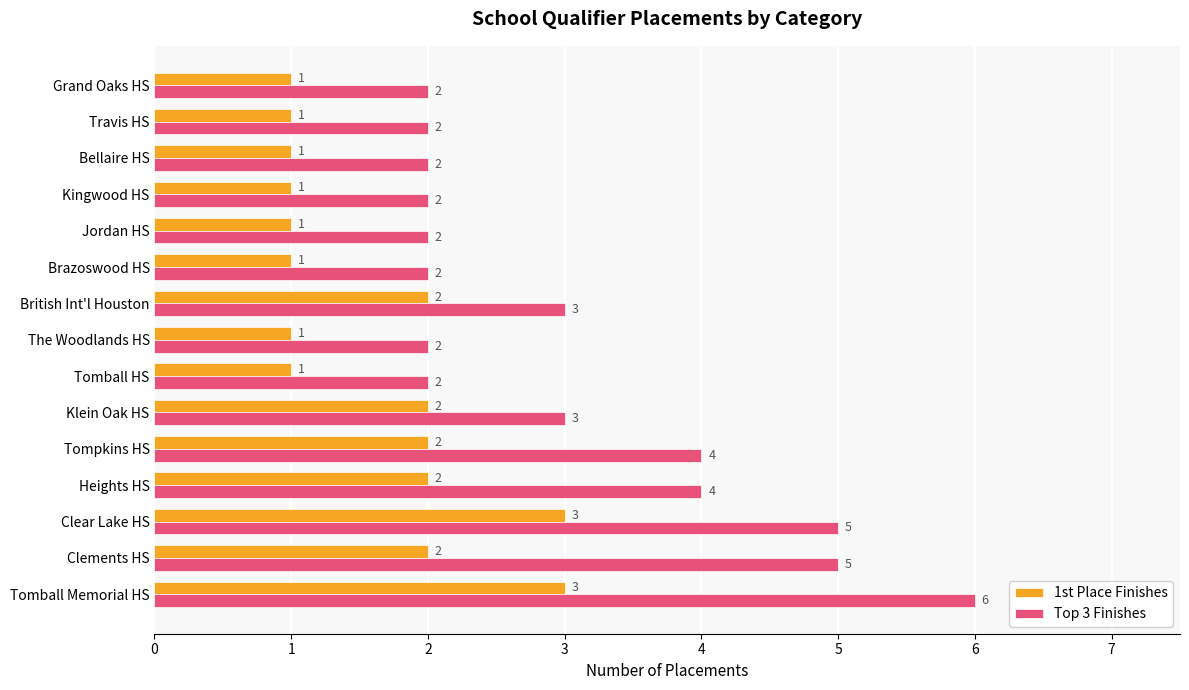

The value of 1st Place Finishes at Bellaire HS is 1. True or false?

True